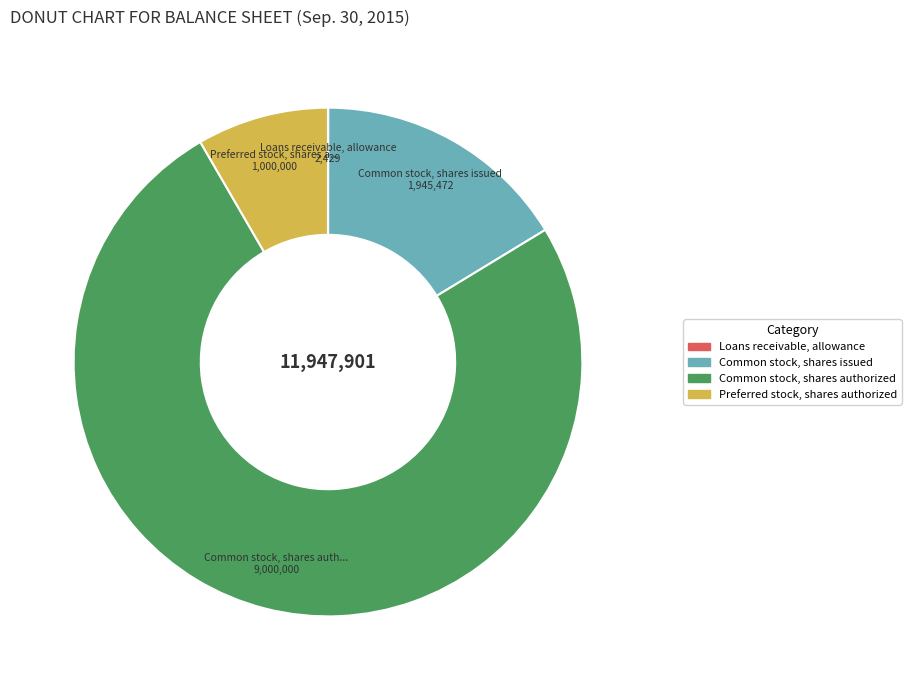

Is Common stock, shares authorized the majority of the pie?

Yes